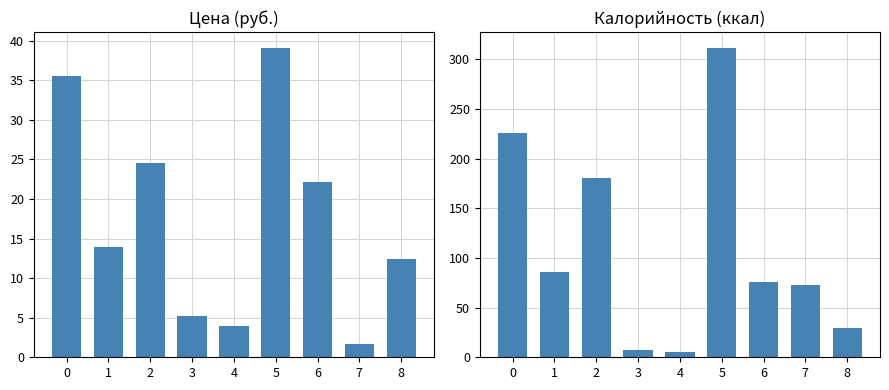

What is the value of the Калорийность bar at the 8th from the left?

73.0